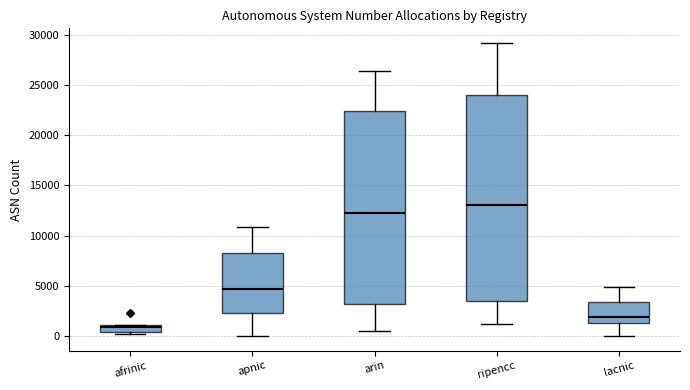

Which box has the lowest median line?

afrinic